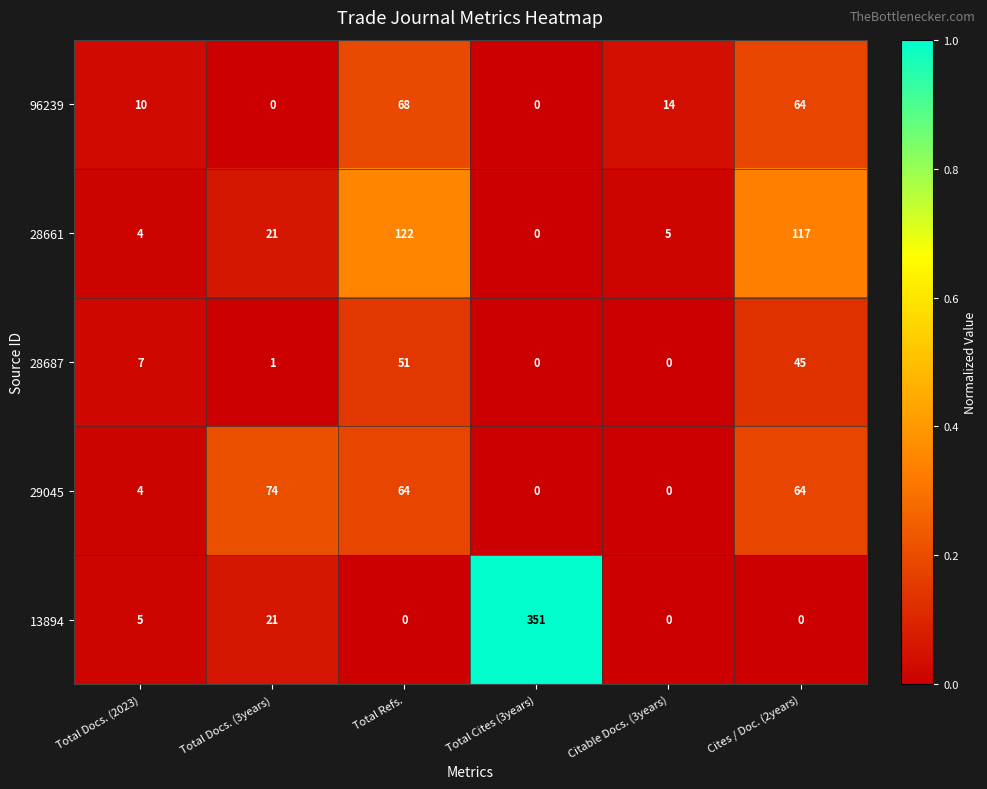

List the series in order of their peak value, highest first.

13894, 28661, 29045, 96239, 28687